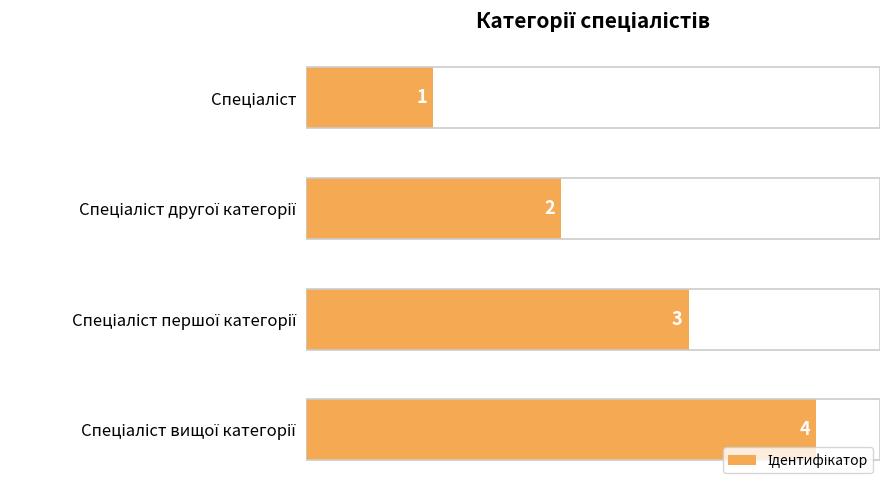

What is the maximum value shown in the chart?

4